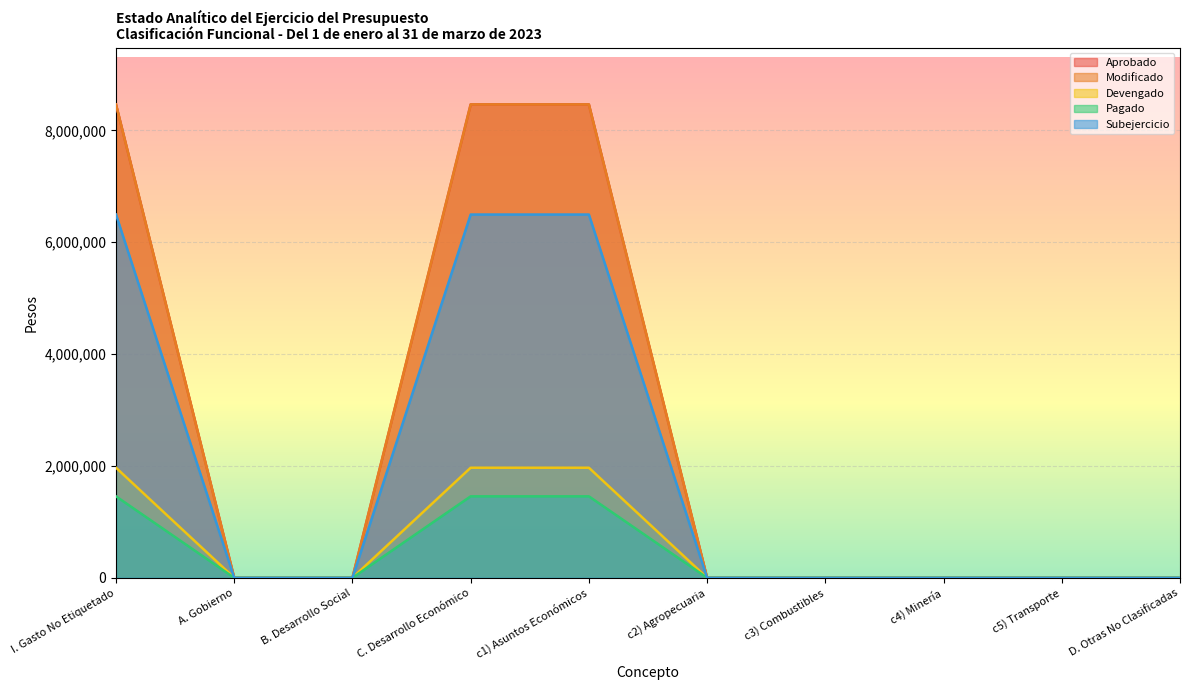

Reading left to right, what are all the values shown in this chart?

Aprobado: 8463417	0	0	8463417	8463417	0	0	0	0	0
Modificado: 8463417	0	0	8463417	8463417	0	0	0	0	0
Devengado: 1968418	0	0	1968418	1968418	0	0	0	0	0
Pagado: 1456784	0	0	1456784	1456784	0	0	0	0	0
Subejercicio: 6494999	0	0	6494999	6494999	0	0	0	0	0